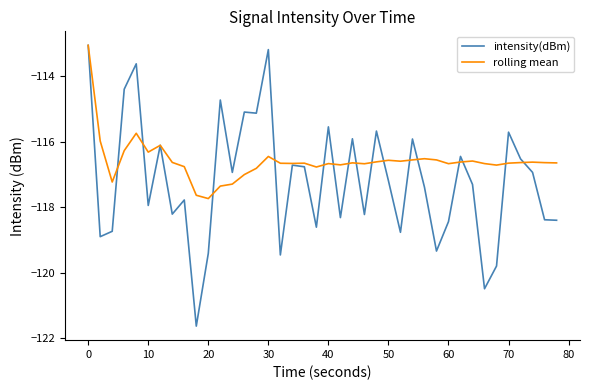

What is the average value of the intensity(dBm) series?

-117.2